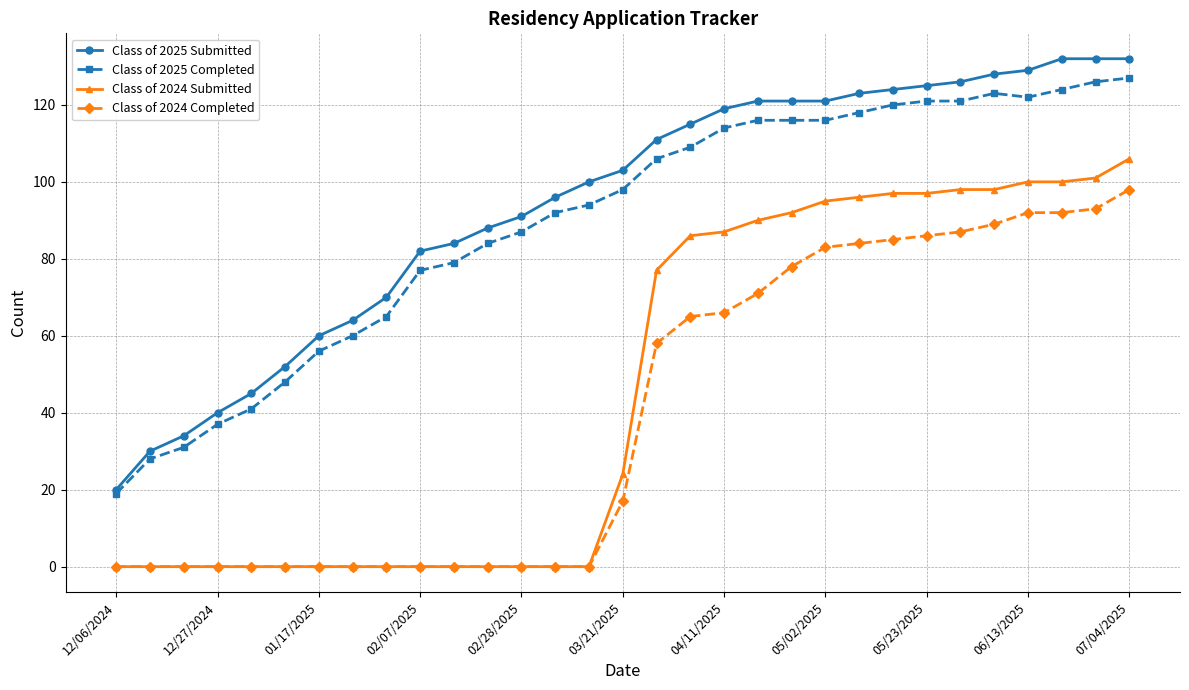

How many lines are shown in the chart?

4